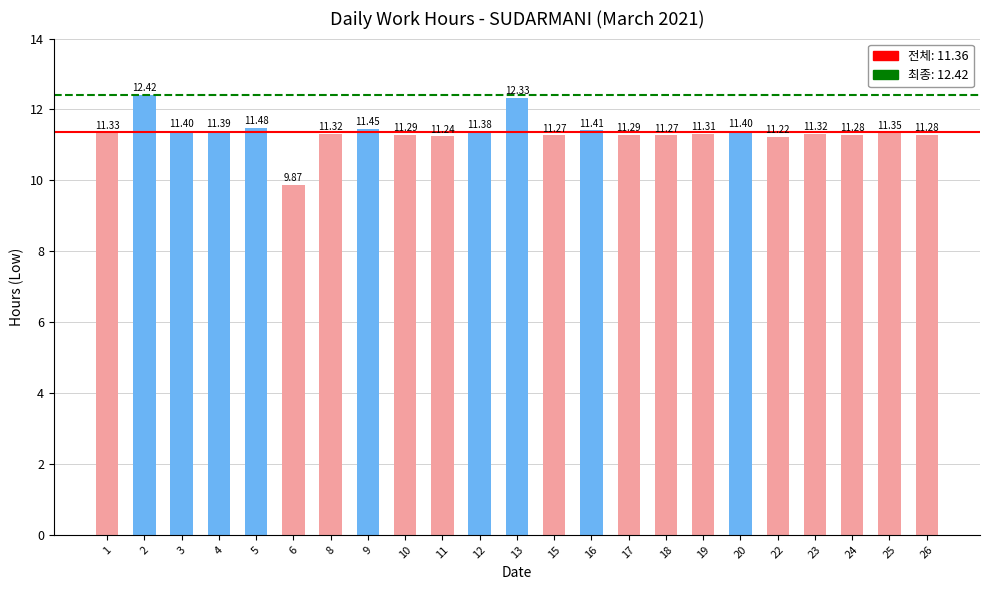

What is the sum of all values?

261.3